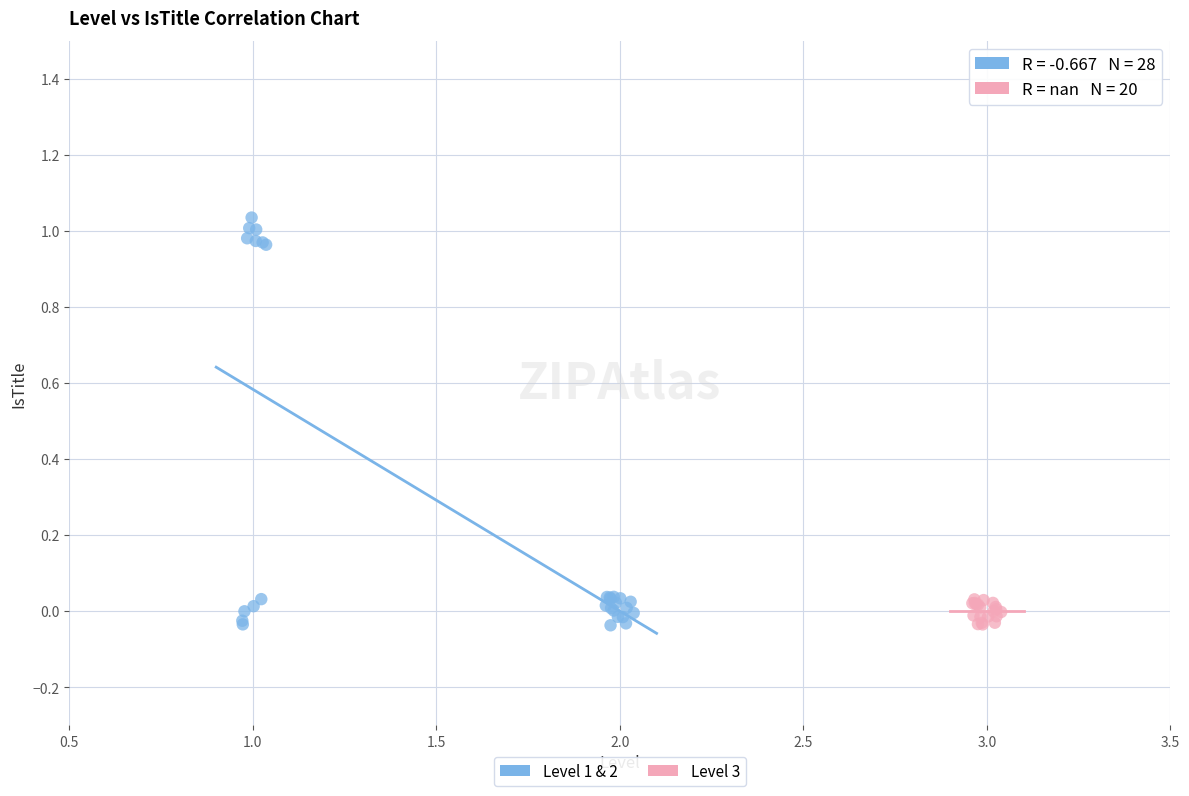

Which series has the largest Y range (max minus min)?

Level 1 & 2